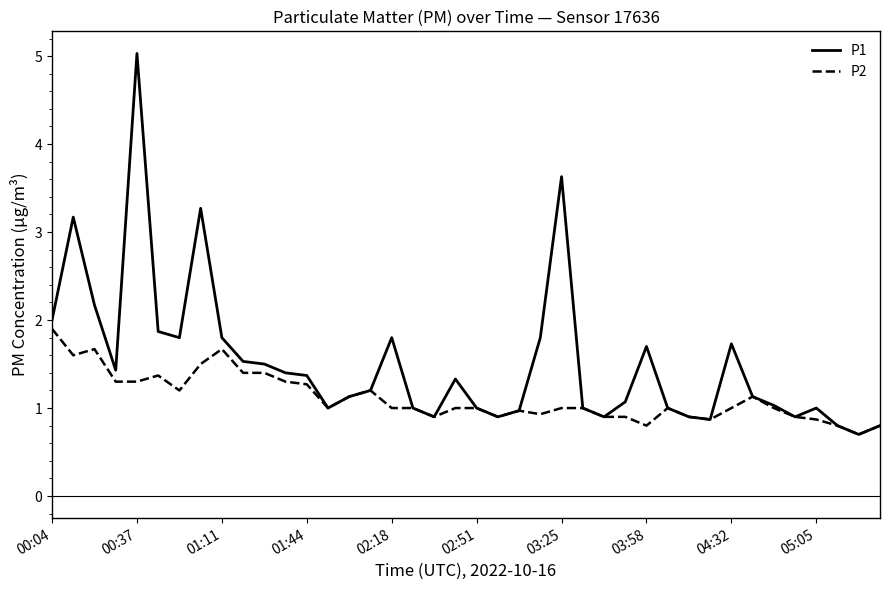

Which series has the largest range (max minus min)?

P1